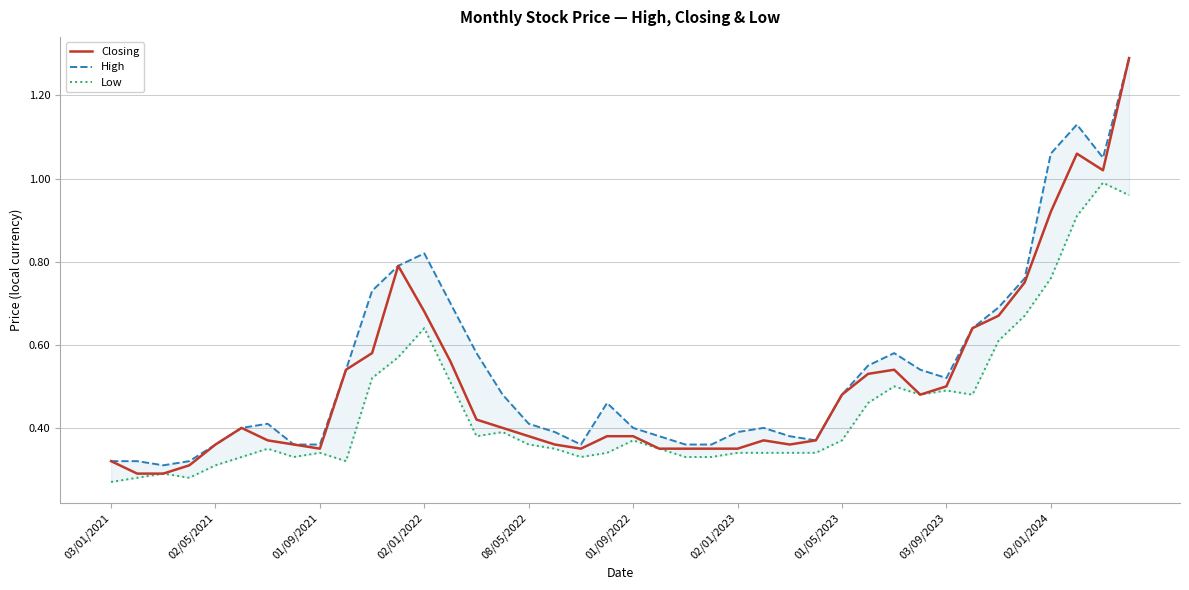

True or false: High and Closing intersect in this chart.

False